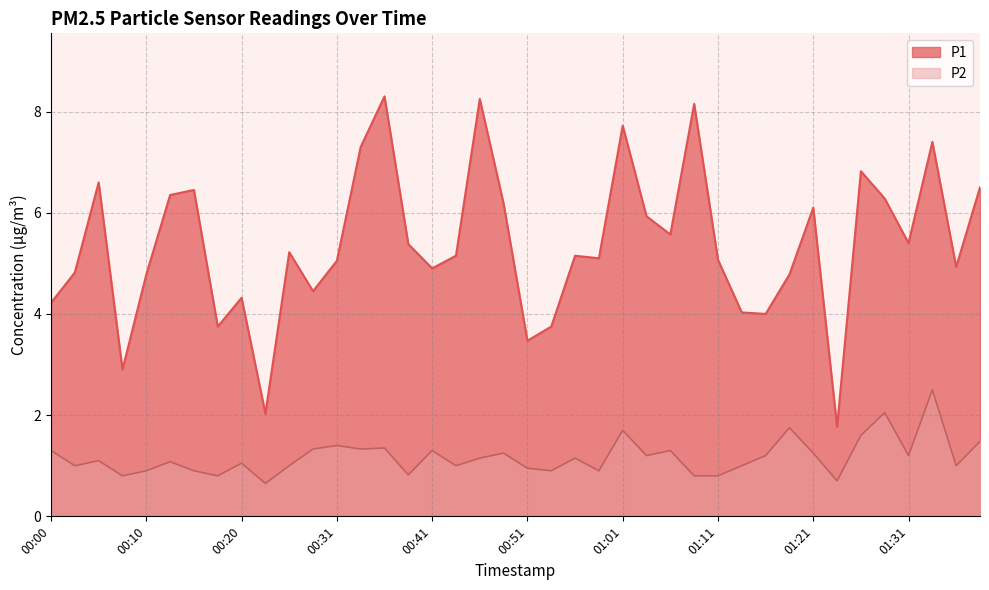

At which label is P1 closest to 5?

00:31